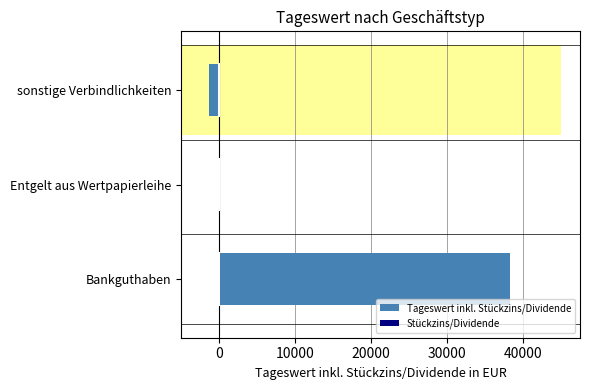

How many bars are there in each group?

2